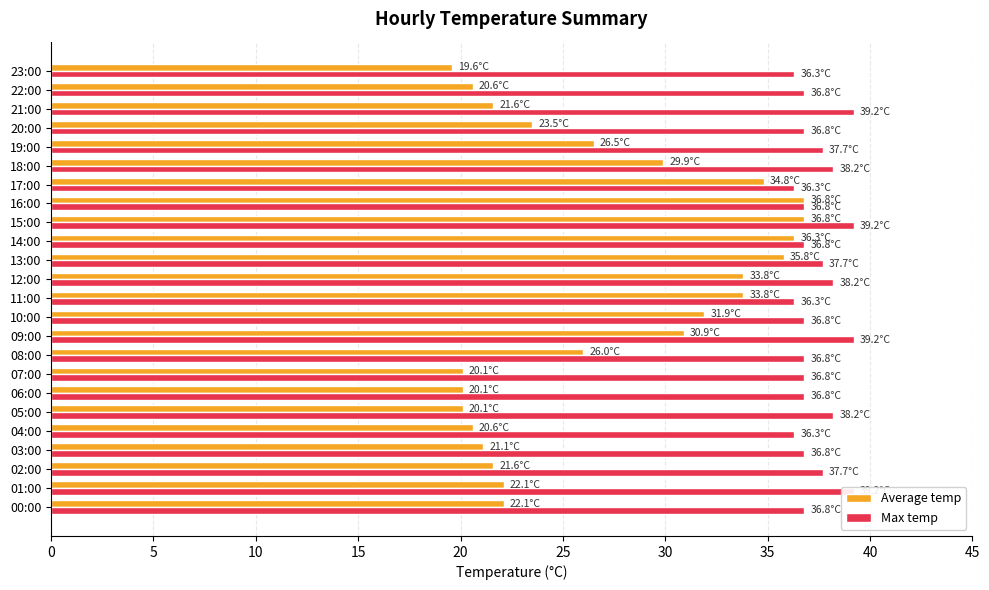

Between 22 and 12, which is larger?

12